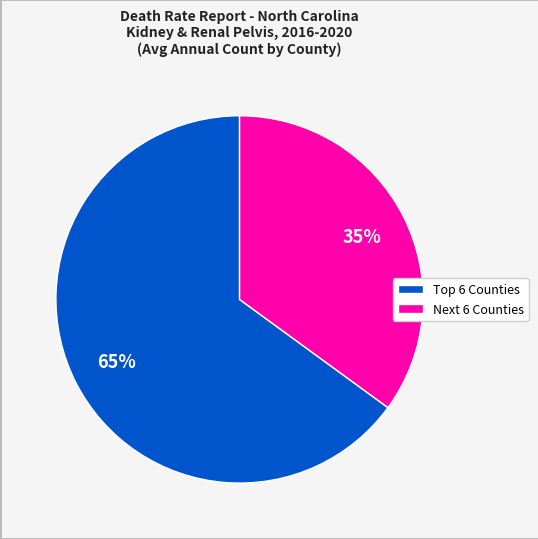

To the nearest percent, what is the average slice percentage?

50%